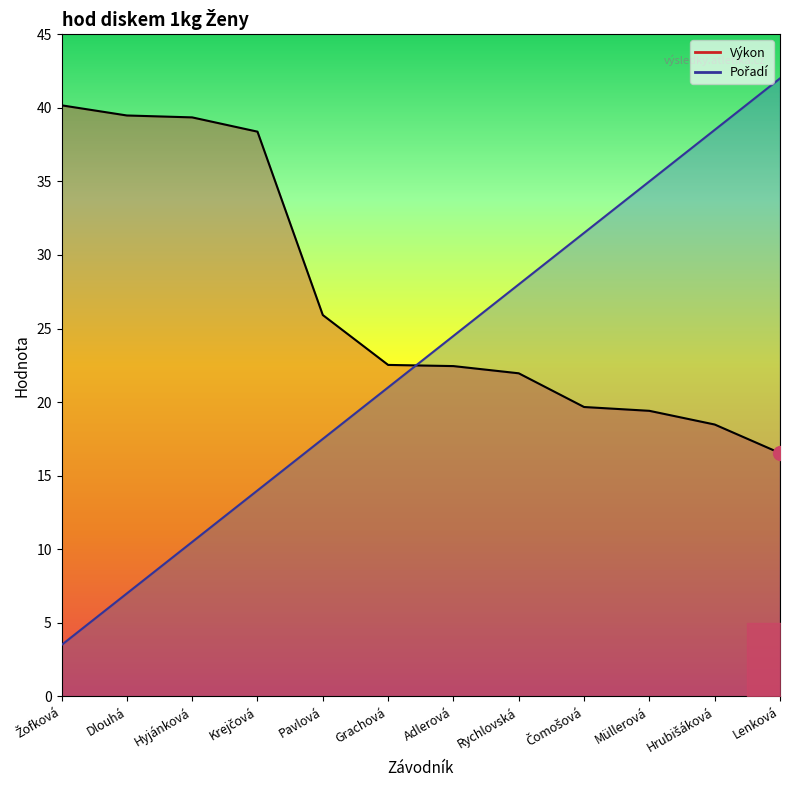

How many data points in Výkon are less than 22?

5